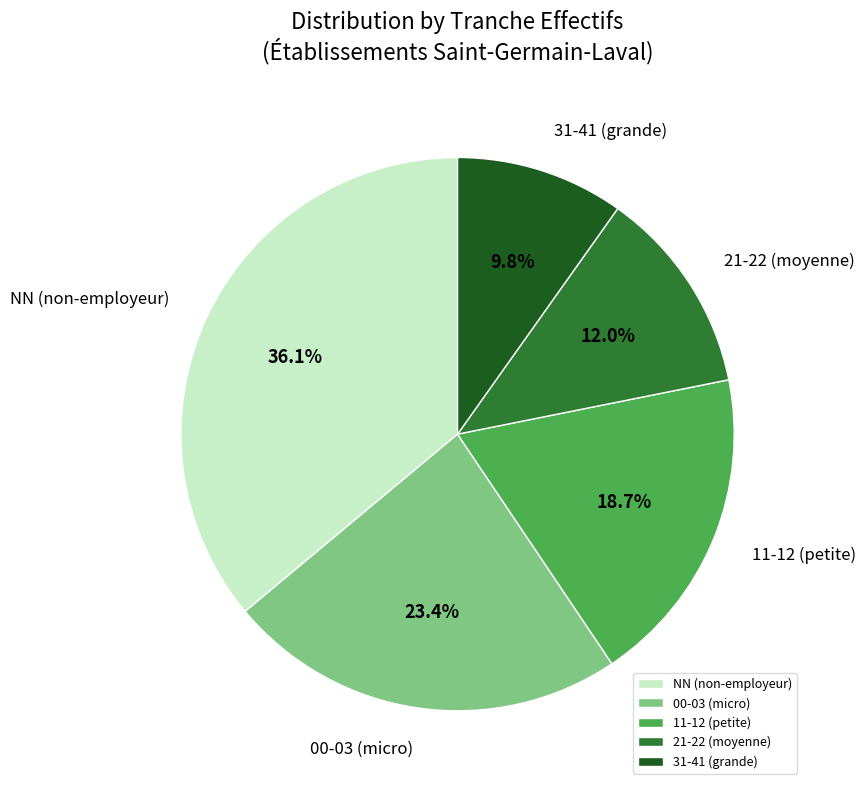

Is there a majority slice in this chart?

No